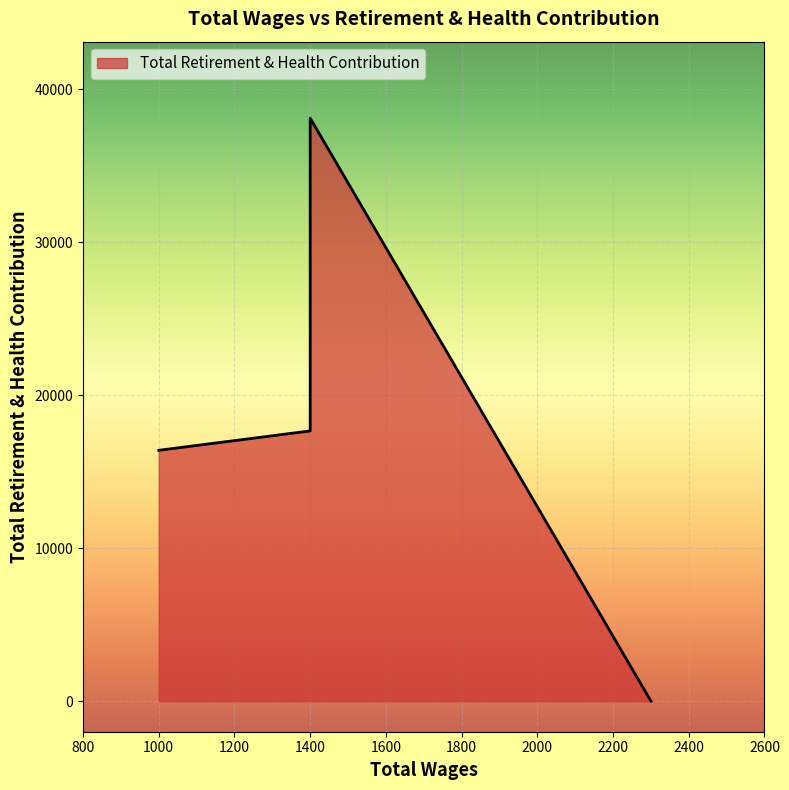

Where does the data first go above 17658?

1400.0